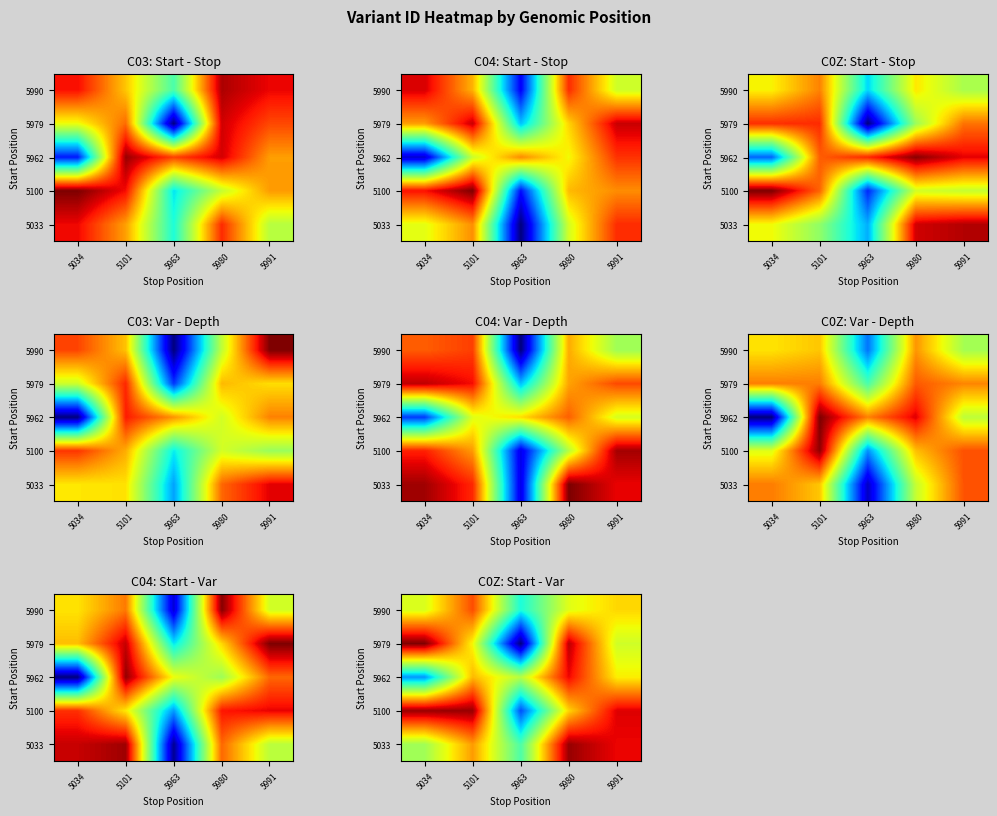

What value does the 5979 series have at 5034?

143361751.6